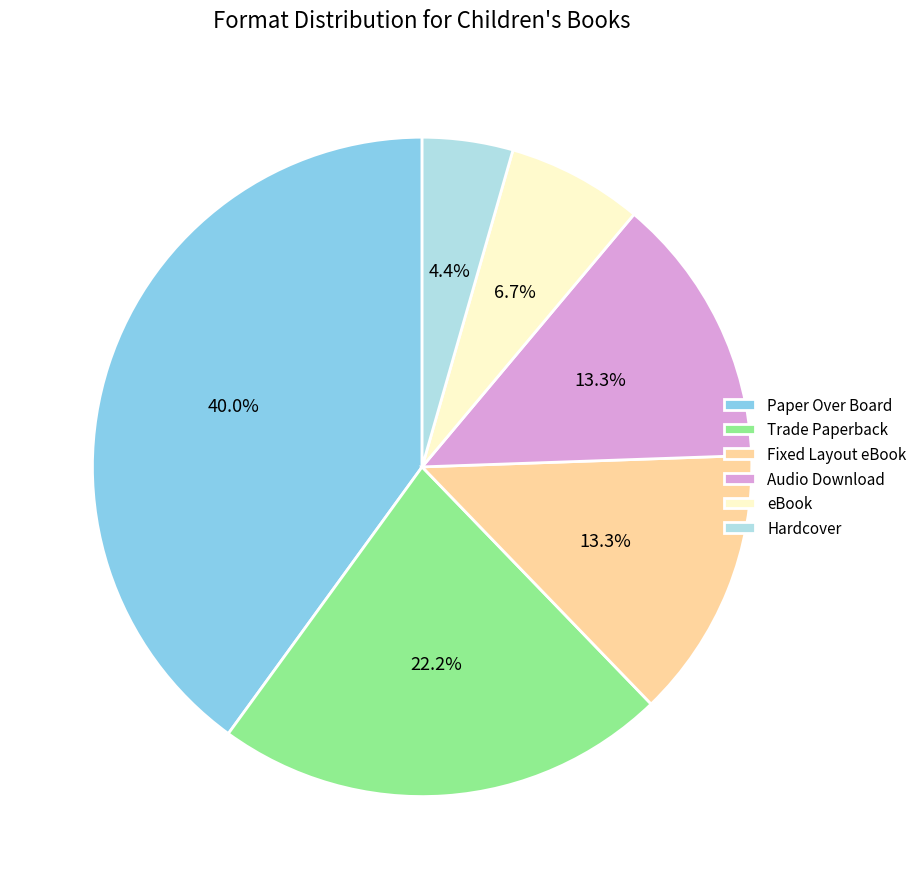

How many slices are in this pie chart?

6